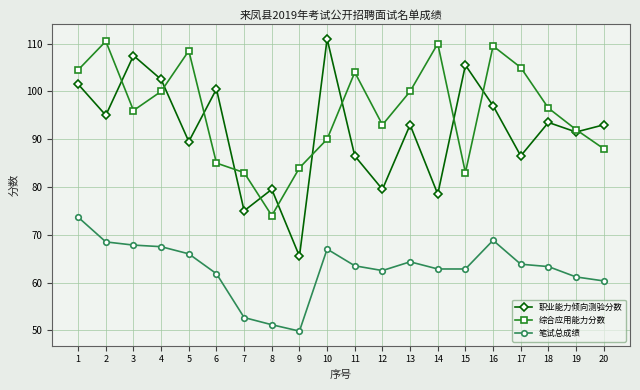

How many series are shown in this chart?

3